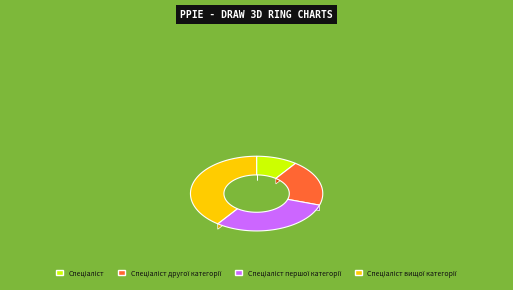

Rank the categories by value from lowest to highest.

Спеціаліст, Спеціаліст другої категорії, Спеціаліст першої категорії, Спеціаліст вищої категорії